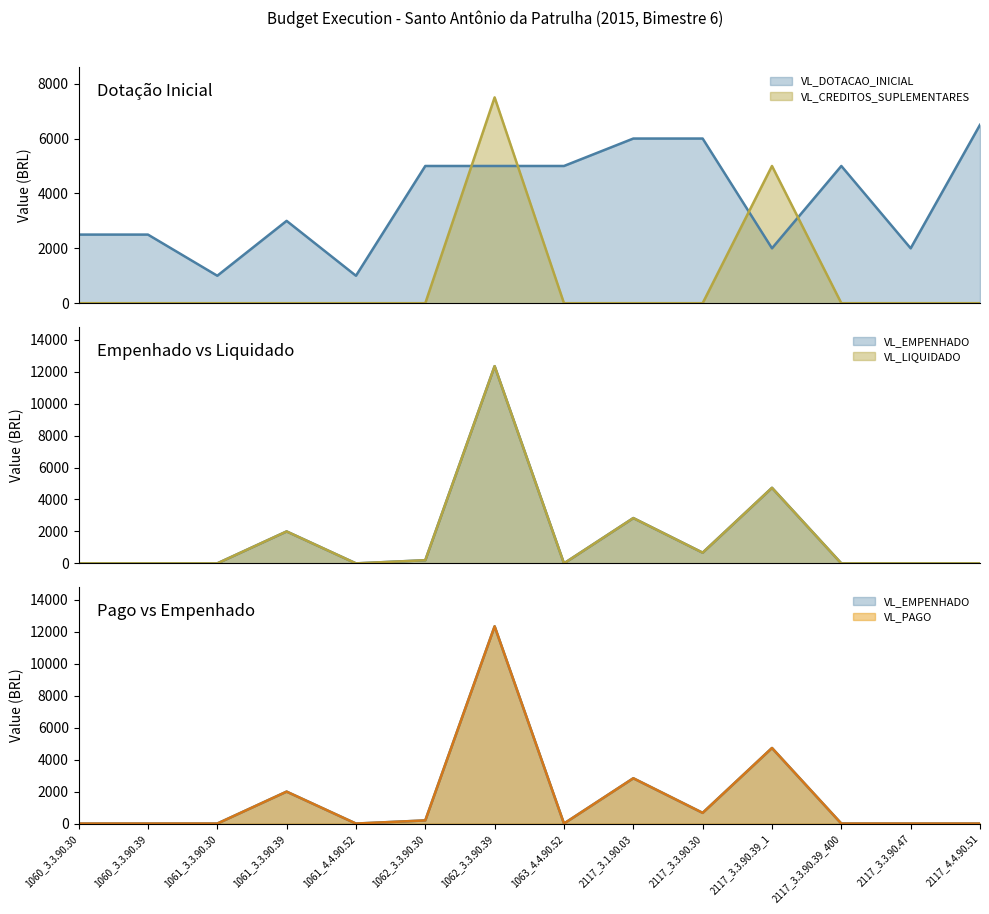

At which category does VL_CREDITOS_SUPLEMENTARES reach its first local peak?

1062_3.3.90.39